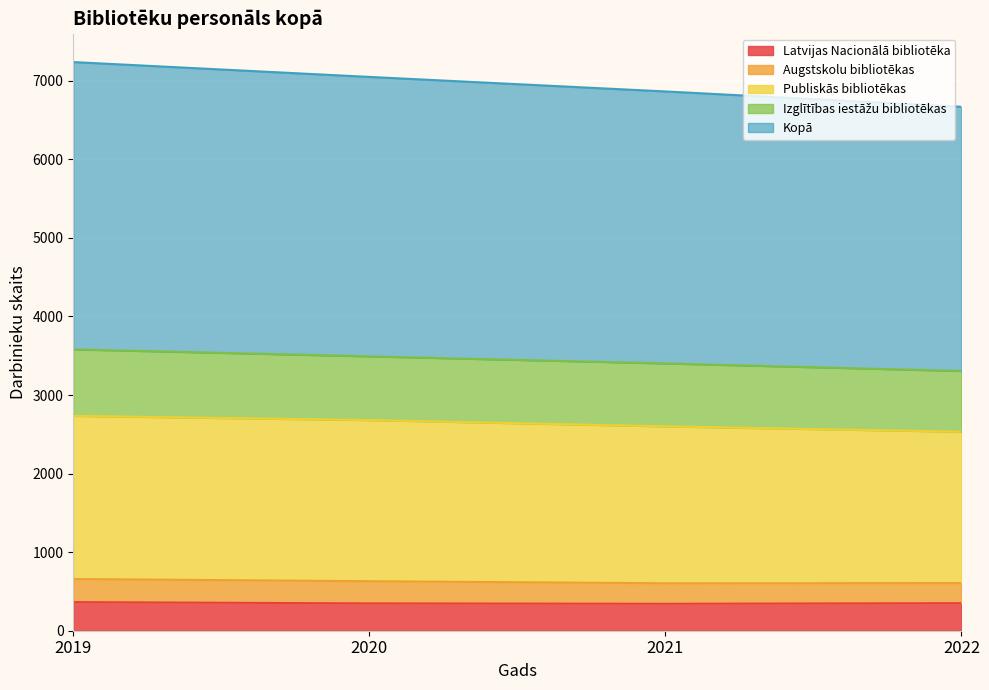

What is the minimum value for Latvijas Nacionālā bibliotēka?

343